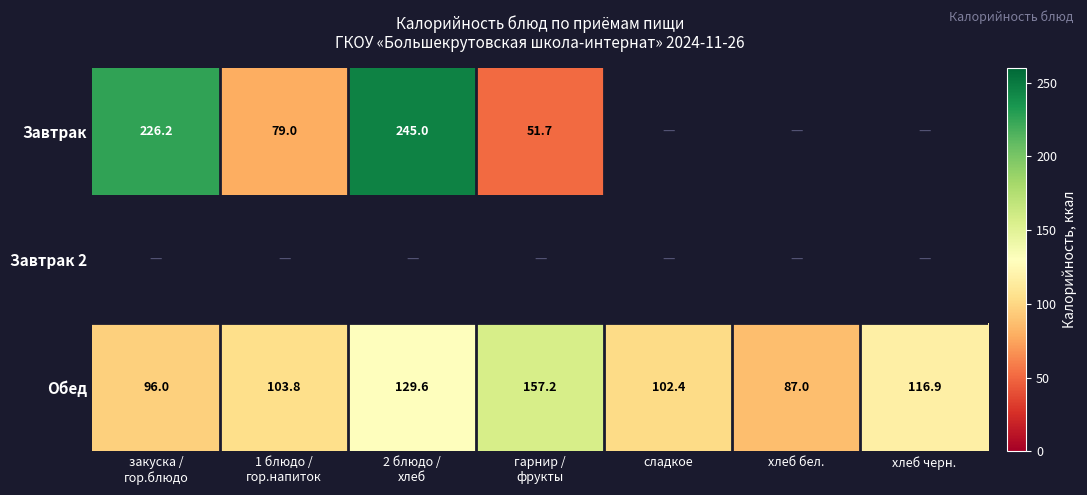

At how many categories does at least one series exceed 230?

1